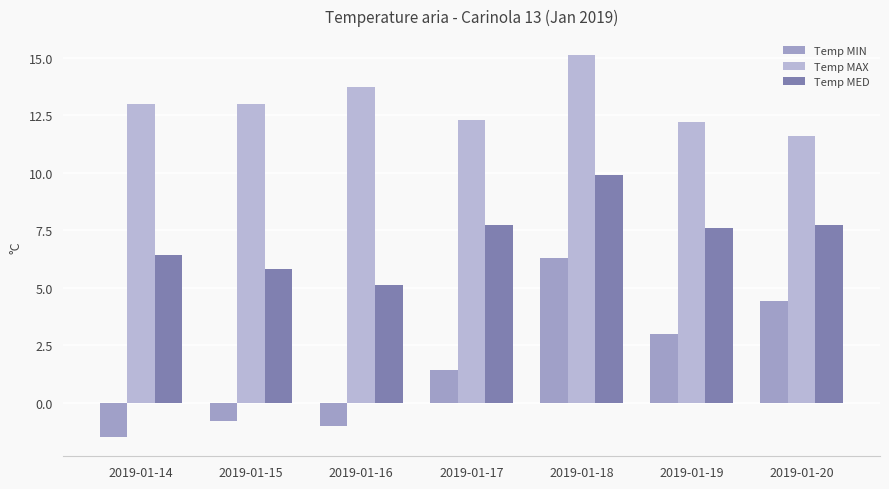

How many bars are there in total?

21